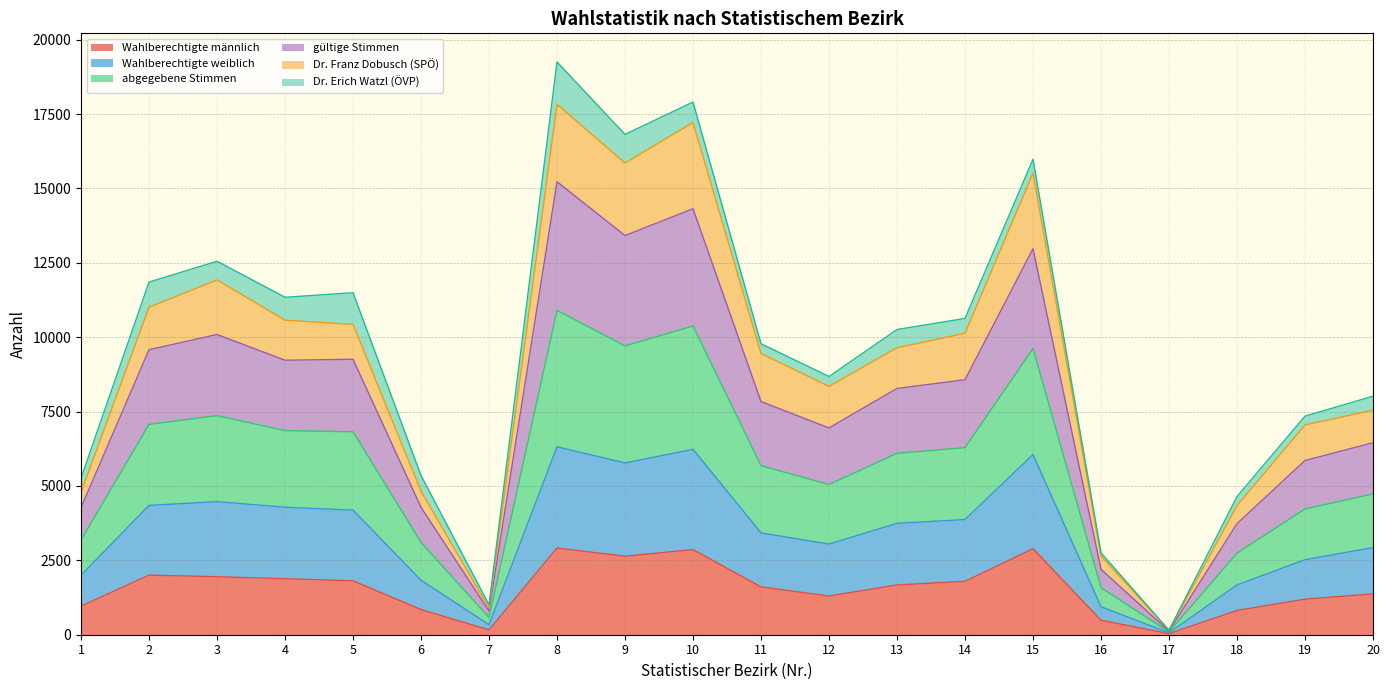

How many lines are shown in the chart?

6